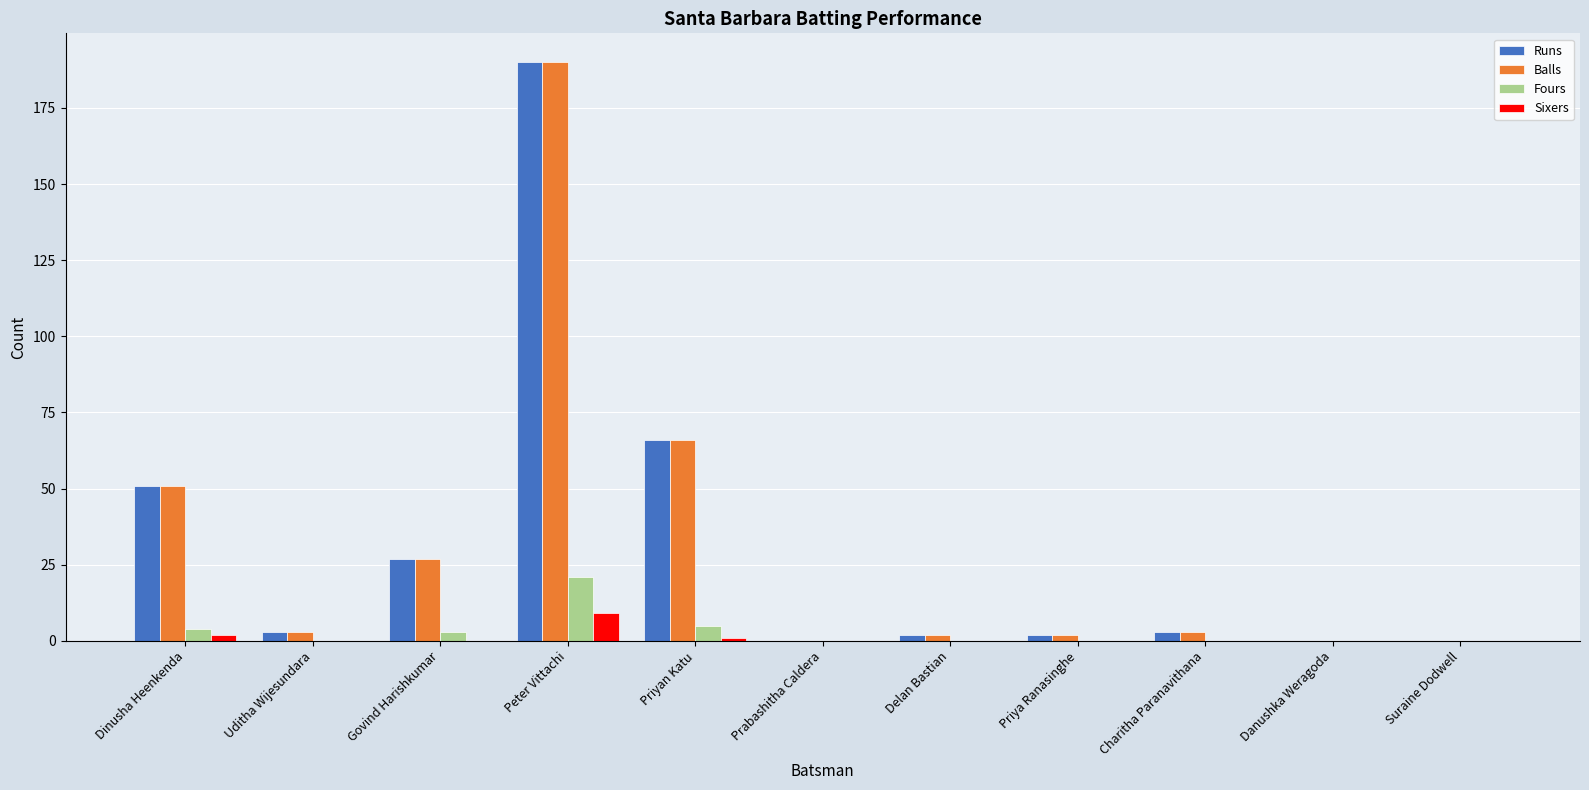

The Balls series shows 0 at Prabashitha Caldera. True or false?

True